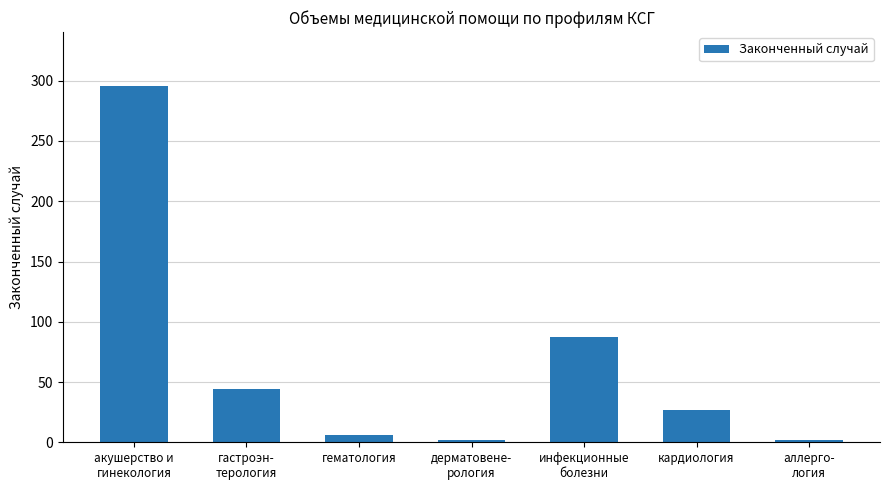

Between гематология and кардиология, which is larger?

кардиология